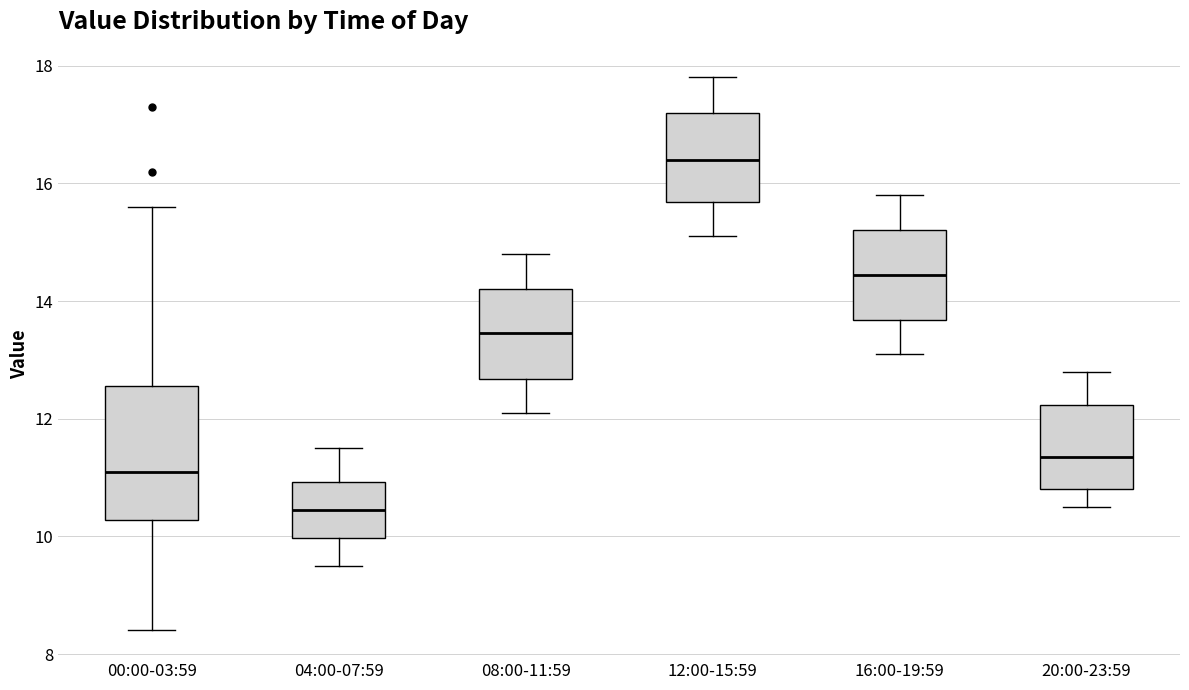

Comparing the boxes themselves (not the whiskers), which one is the tallest?

00:00-03:59